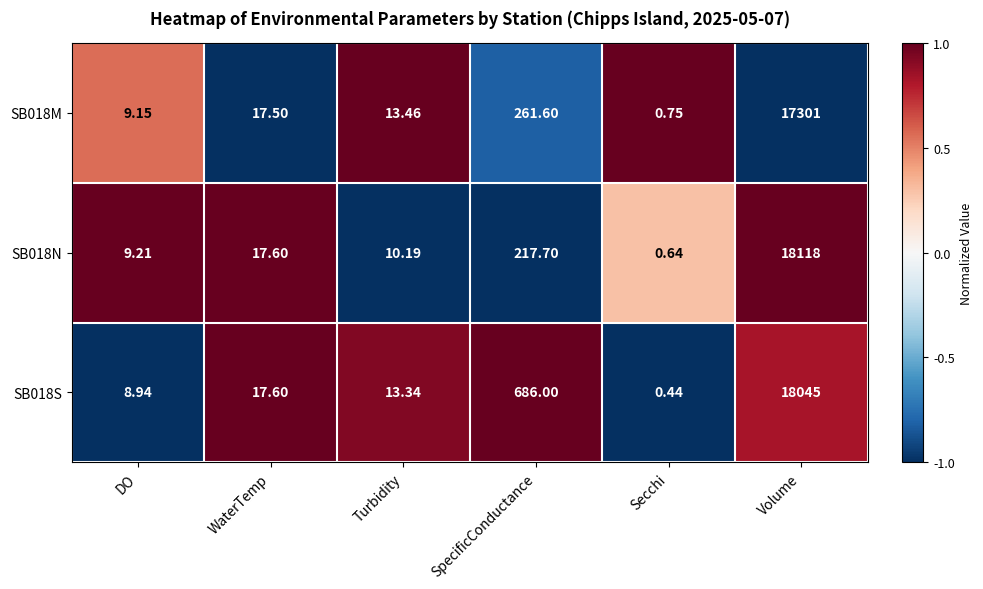

At how many categories does at least one series exceed 0?

6